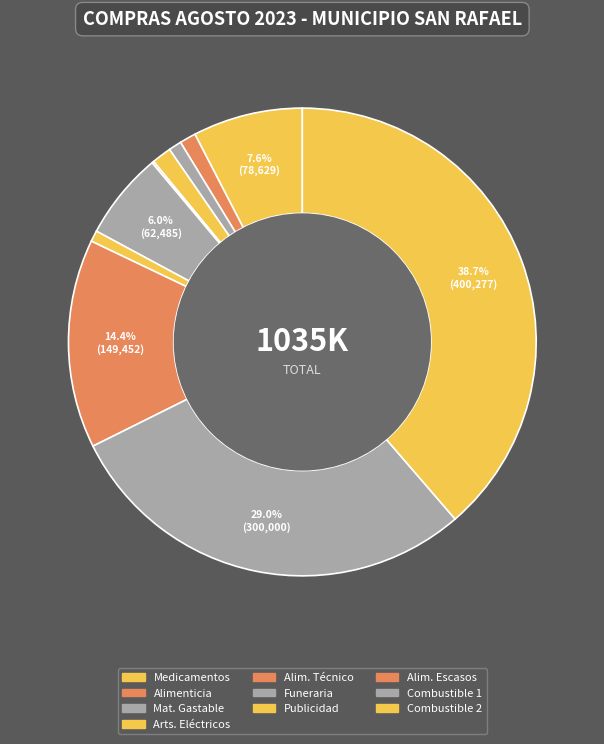

How many segments does this pie chart have?

10